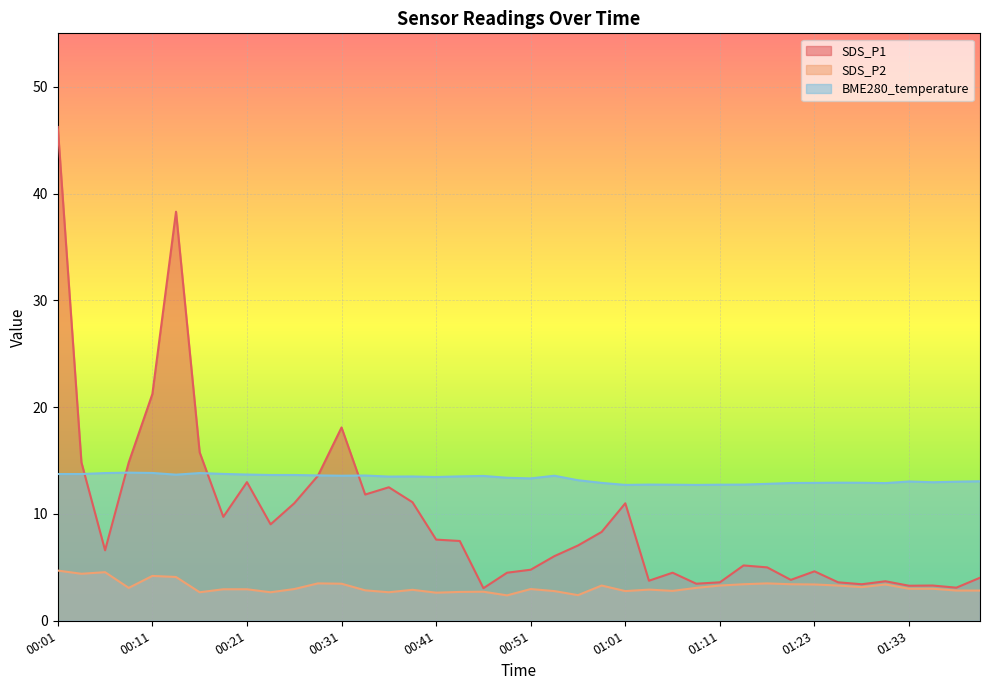

Is the value of SDS_P1 at 00:56 greater than the value of SDS_P2 at 01:41?

Yes